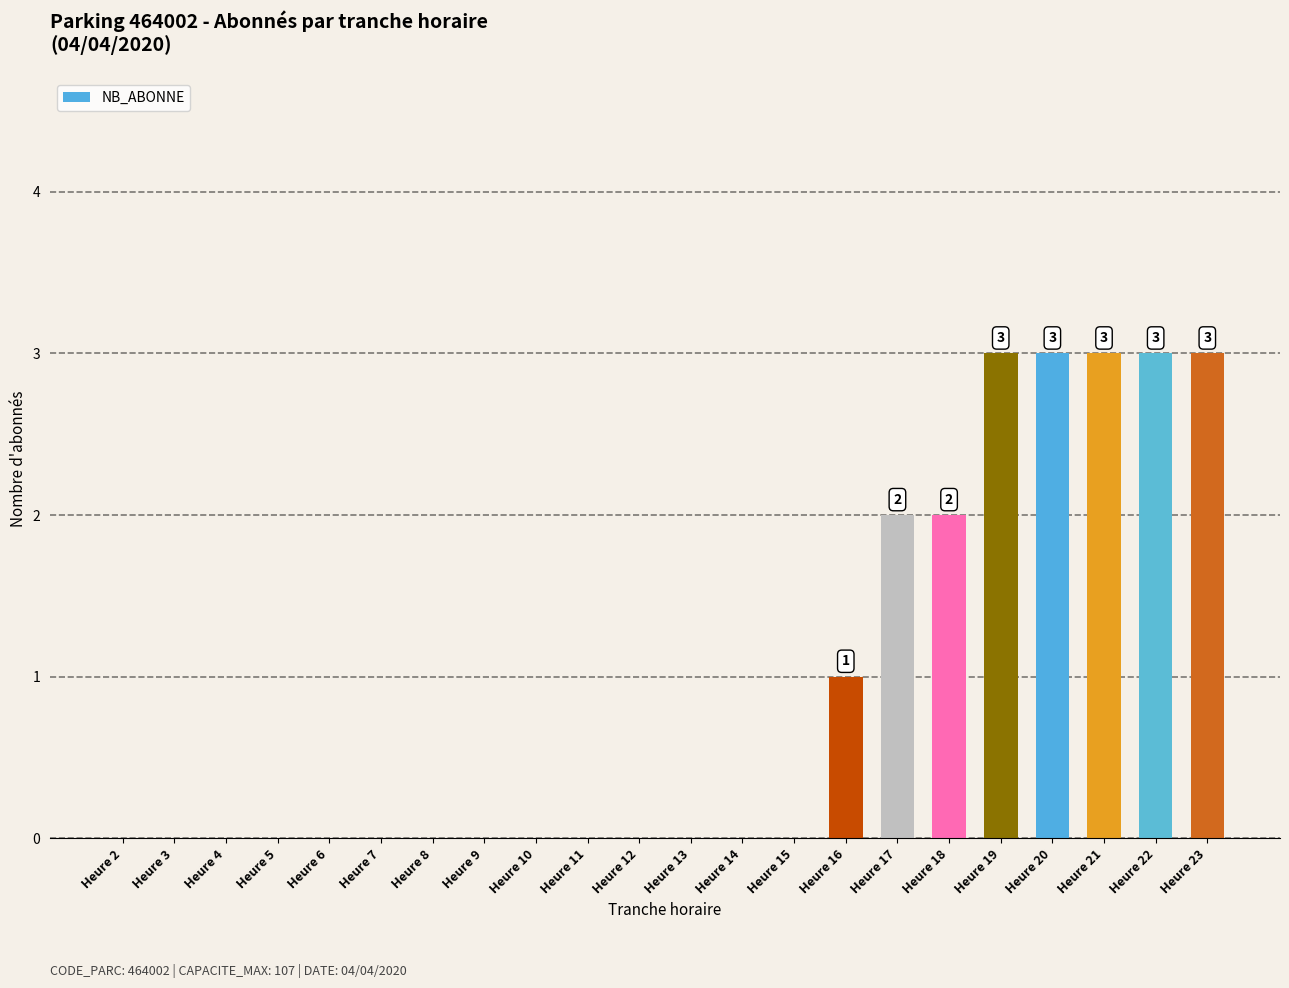

Where is the data nearest to the value 1?

Heure 16